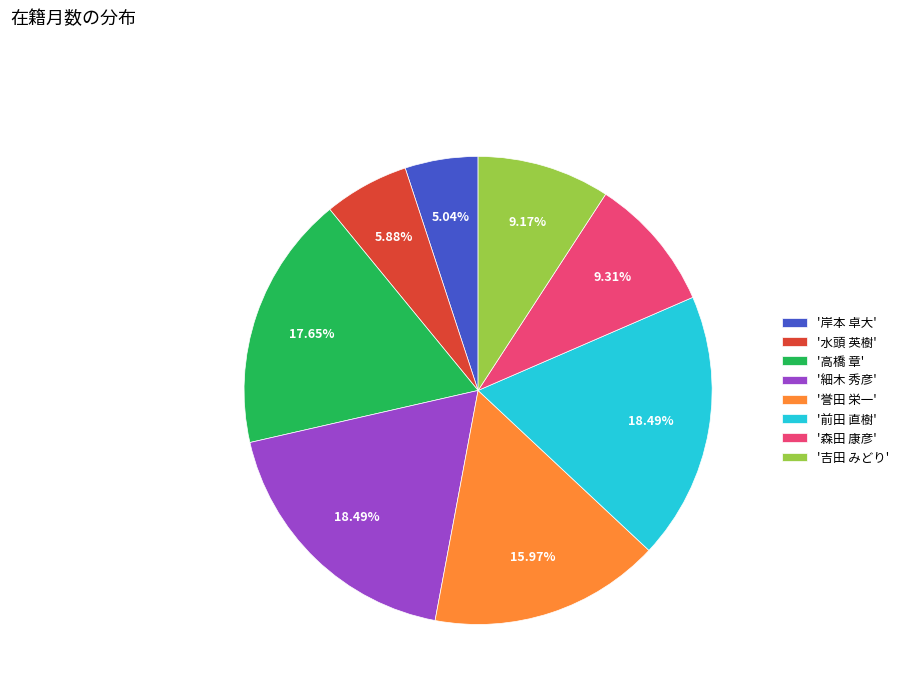

Combined, do '吉田 みどり' and '水頭 英樹' account for over 50%?

No